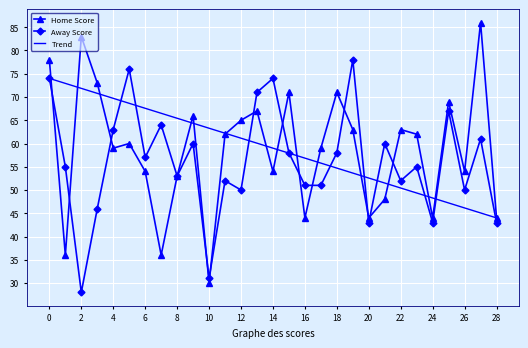

At which category does Away Score reach its first local valley?

2